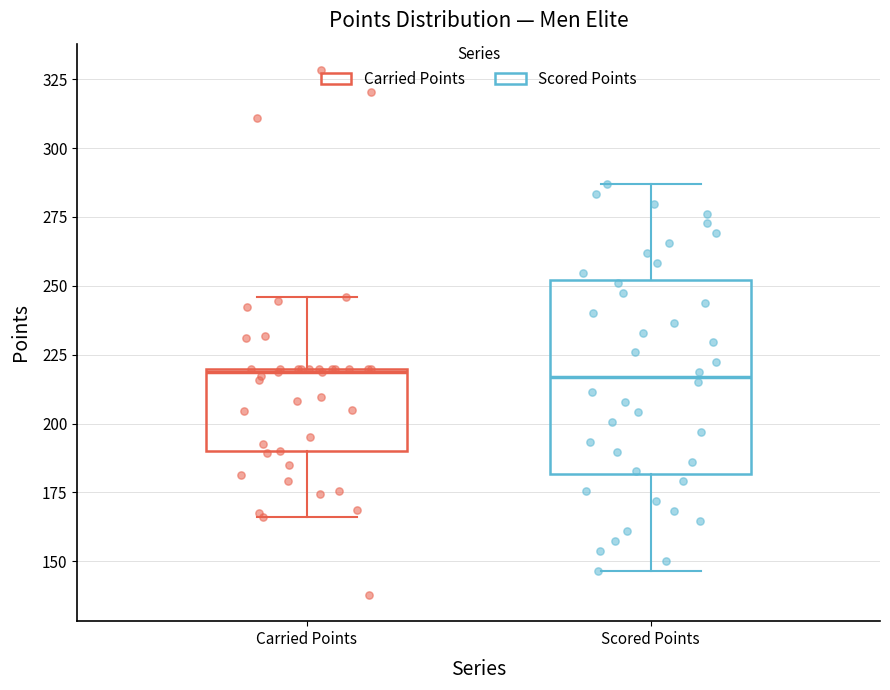

Comparing the boxes themselves (not the whiskers), which one is the tallest?

Scored Points